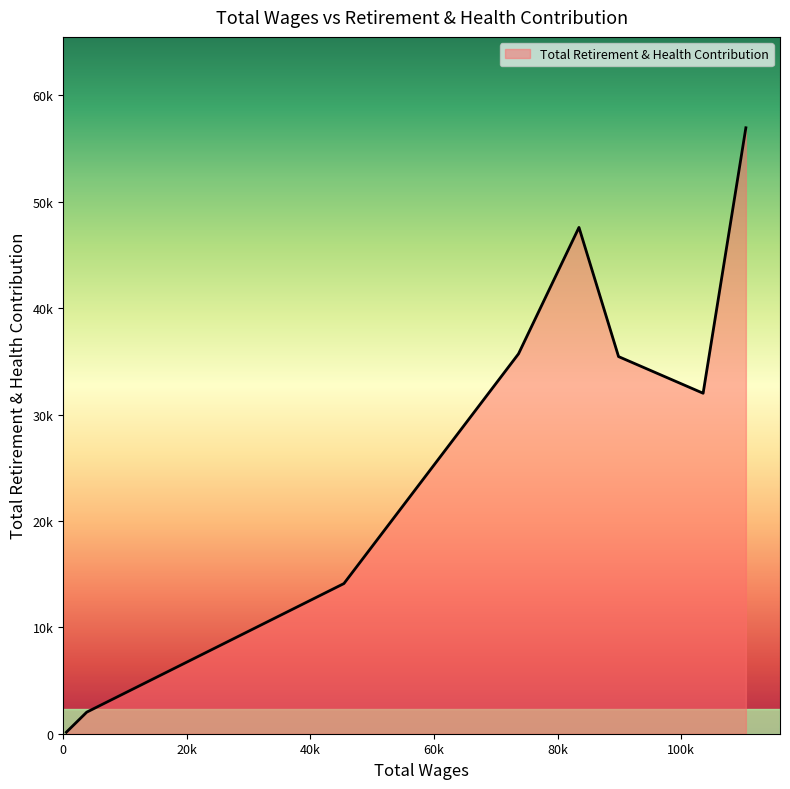

What is the label of the 8th point from the left?

518.0